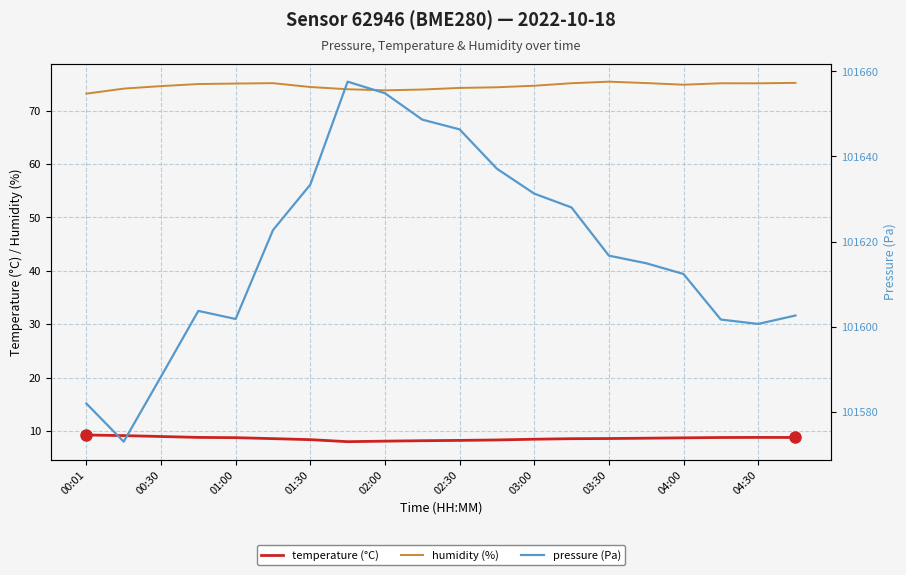

True or false: pressure has more than 1 interior local peaks.

True